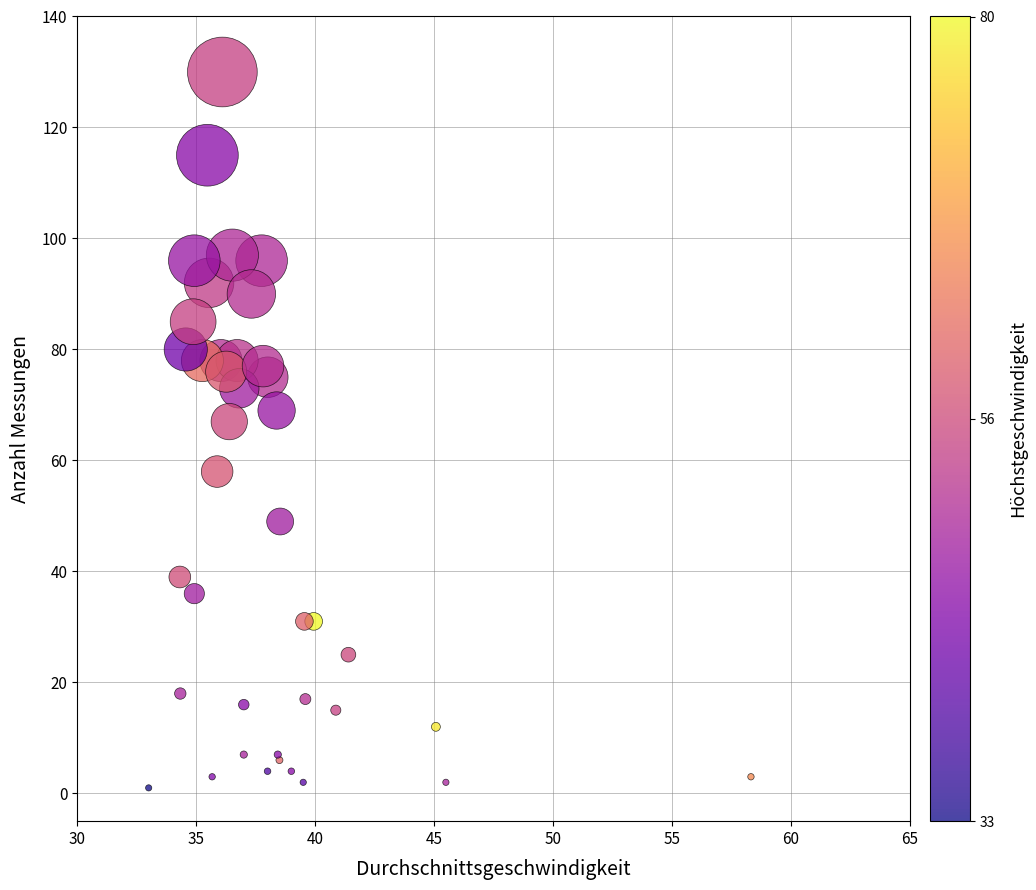

What Y value in the scatter plot is closest to 65?

67